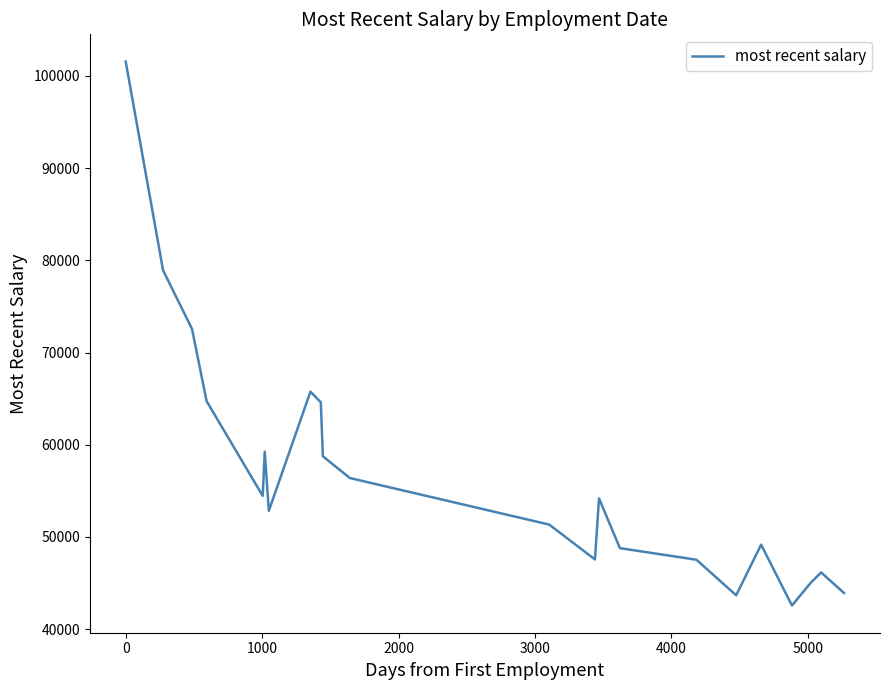

What is the difference between the maximum and minimum values?

59003.0